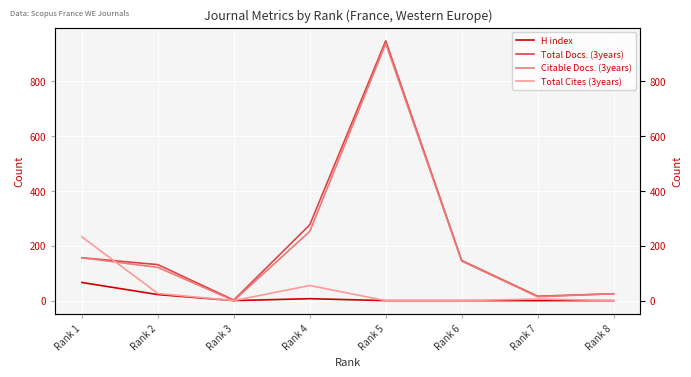

What is the sum of the Citable Docs. (3years) values at Rank 4 and Rank 7?

266